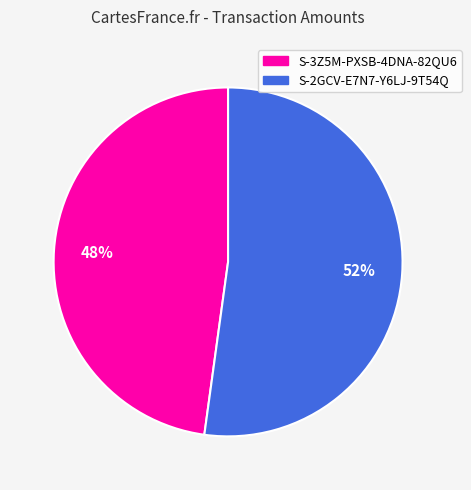

What percentage is the S-2GCV-E7N7-Y6LJ-9T54Q slice, to the nearest percent?

52%